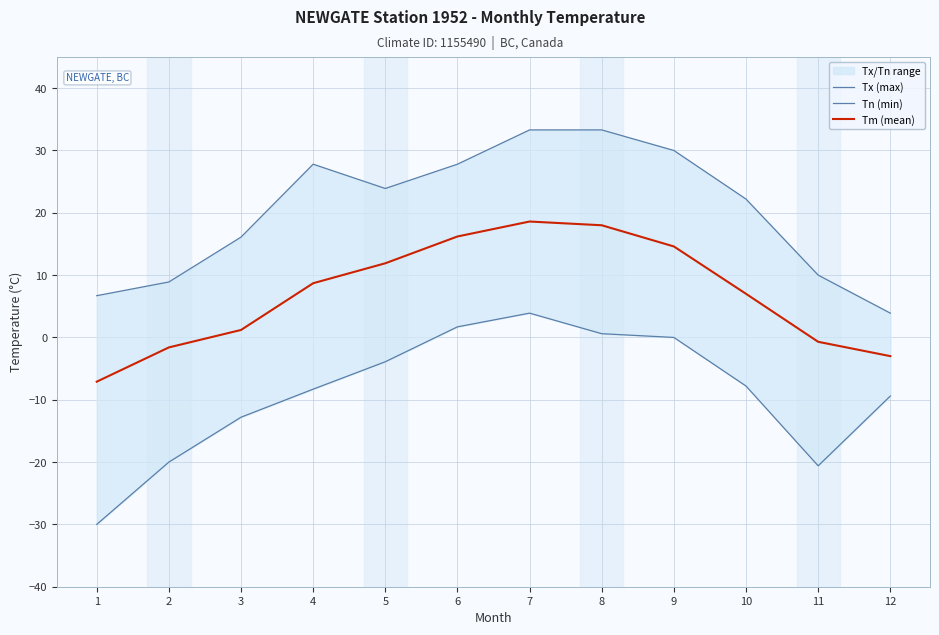

Reading left to right, list all the values displayed in this chart.

Tx (max): 6.7	8.9	16.1	27.8	23.9	27.8	33.3	33.3	30.0	22.2	10.0	3.9
Tn (min): -30.0	-20.0	-12.8	-8.3	-3.9	1.7	3.9	0.6	0.0	-7.8	-20.6	-9.4
Tm (mean): -7.1	-1.6	1.2	8.7	11.9	16.2	18.6	18.0	14.6	7.0	-0.7	-3.0